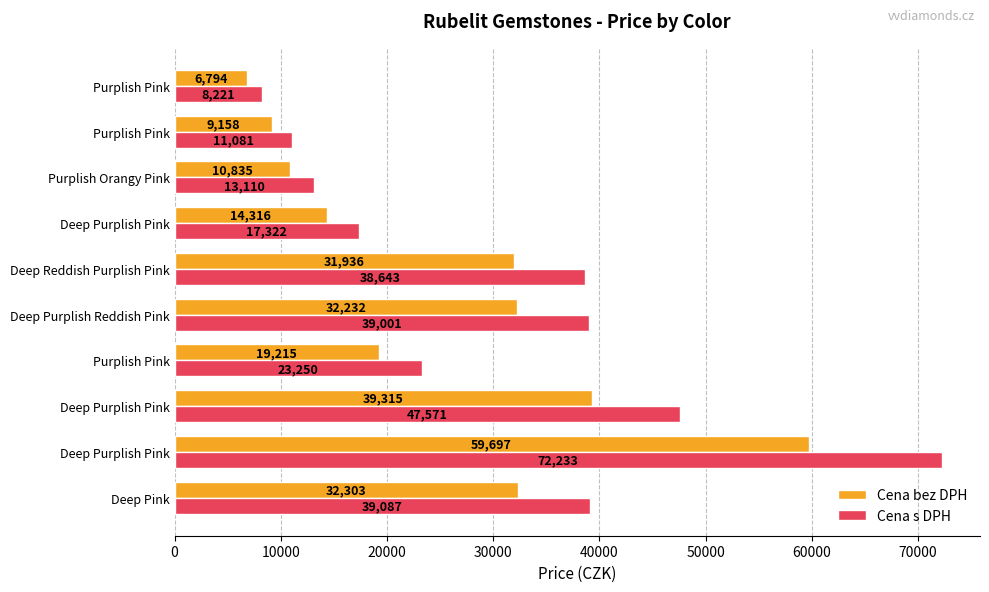

Count the number of categories in the chart.

10